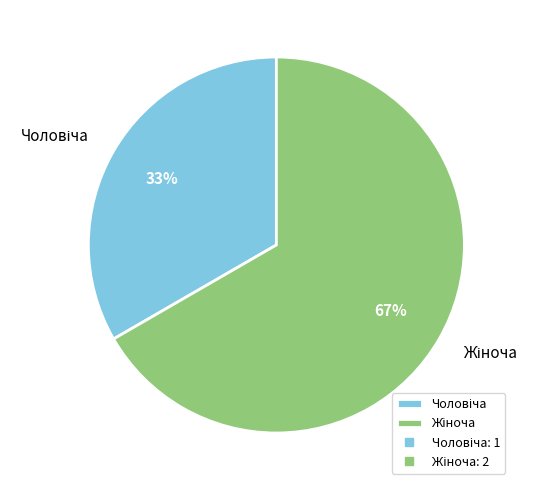

To the nearest percent, what is the average slice percentage?

50%